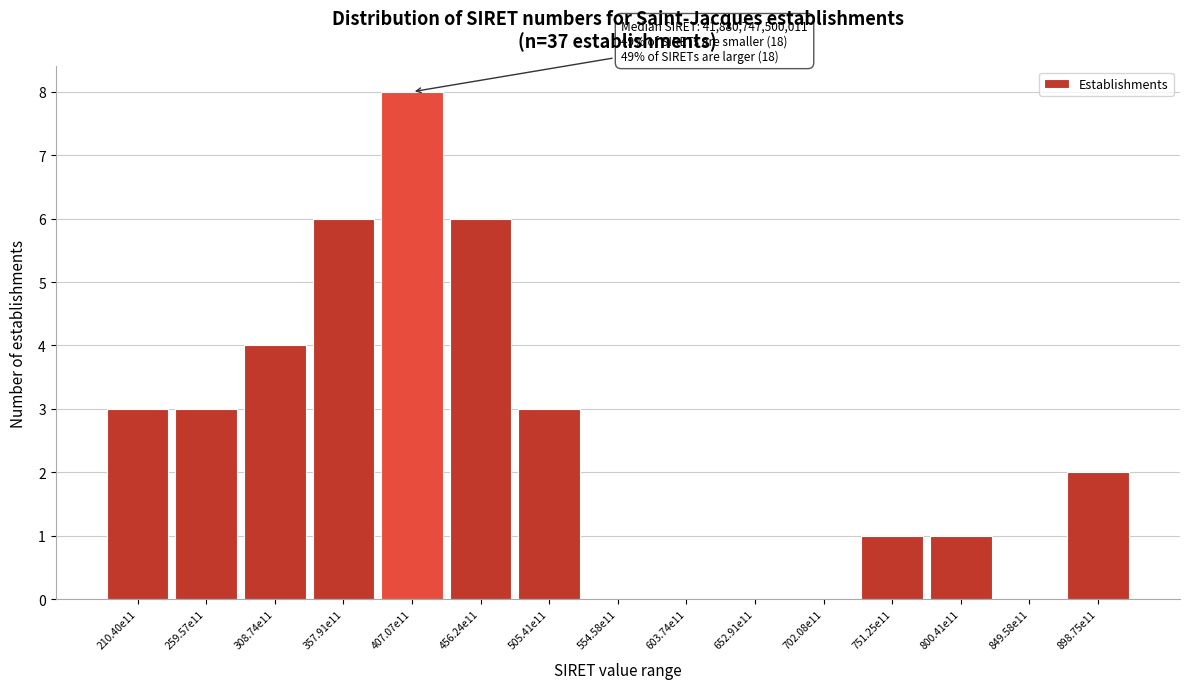

Reading left to right, list all the values displayed in this chart.

210.40e11=3	259.57e11=3	308.74e11=4	357.91e11=6	407.07e11=8	456.24e11=6	505.41e11=3	554.58e11=0	603.74e11=0	652.91e11=0	702.08e11=0	751.25e11=1	800.41e11=1	849.58e11=0	898.75e11=2